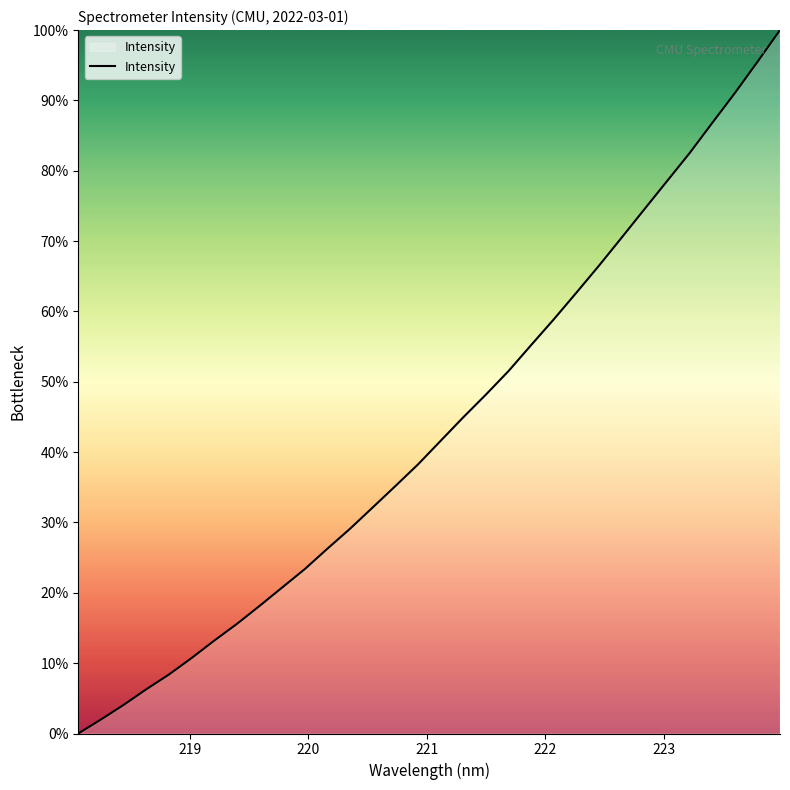

How many values are above zero?

31